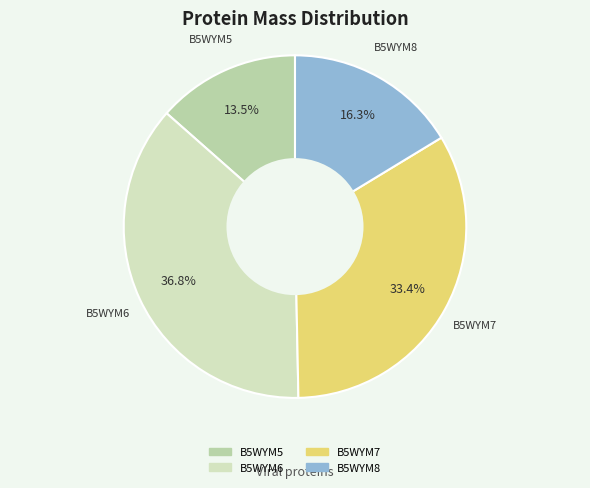

How many segments does this pie chart have?

4